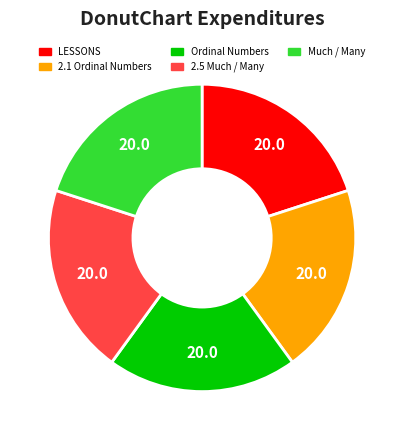

Is the sum of 2.1 Ordinal Numbers and Much / Many greater than half?

No